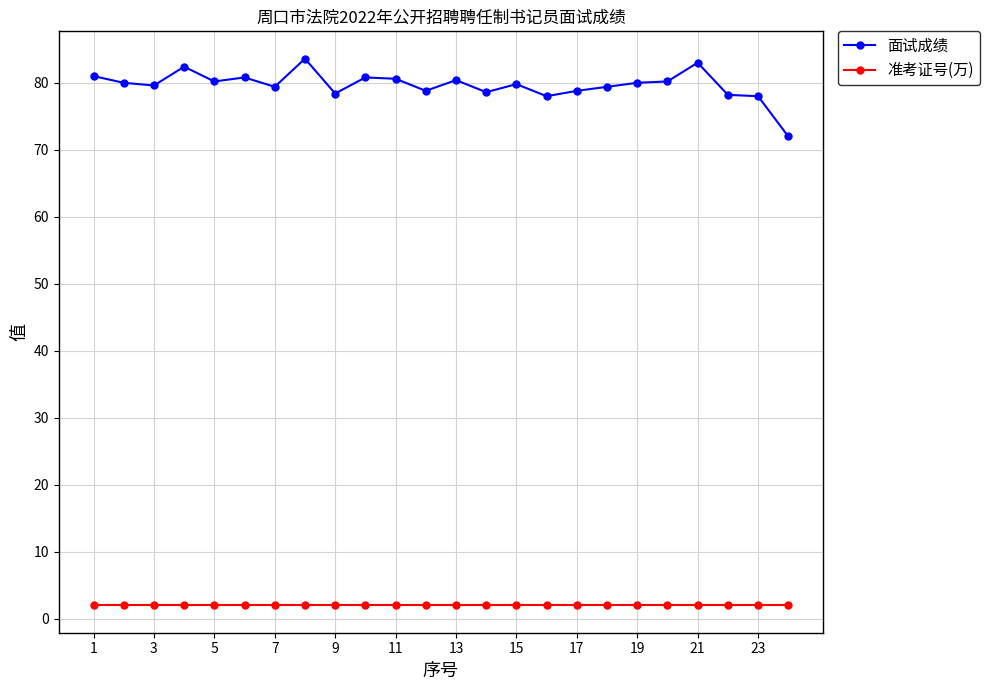

What is the maximum value shown in the chart?

83.6